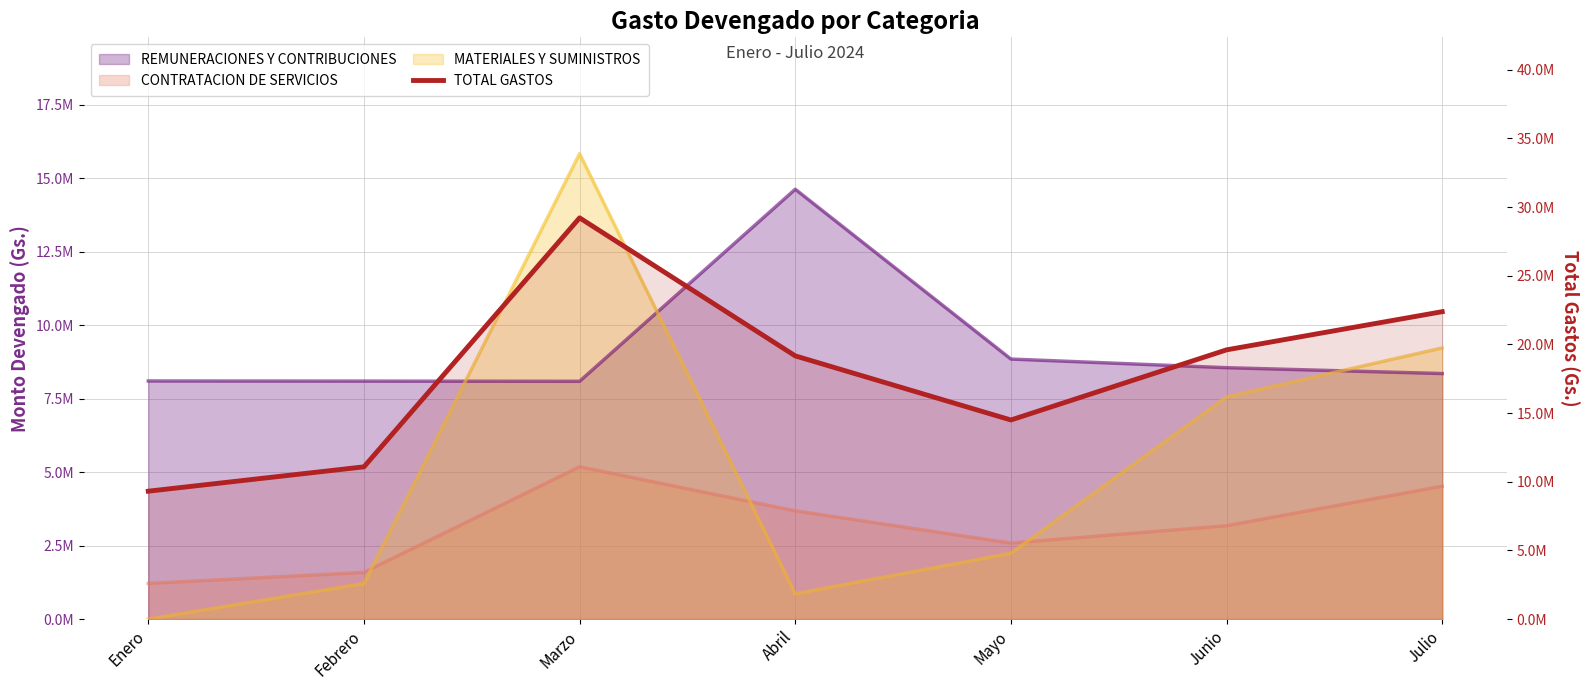

True or false: the data shows 7463560.6 at Mayo.

False